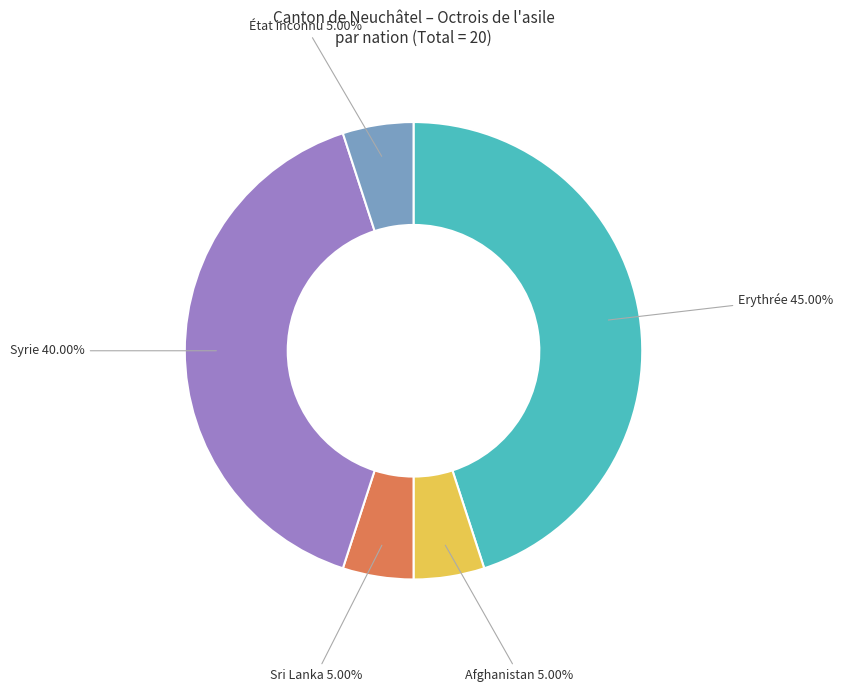

To the nearest percent, what is the difference between the largest and smallest slice percentages?

40%